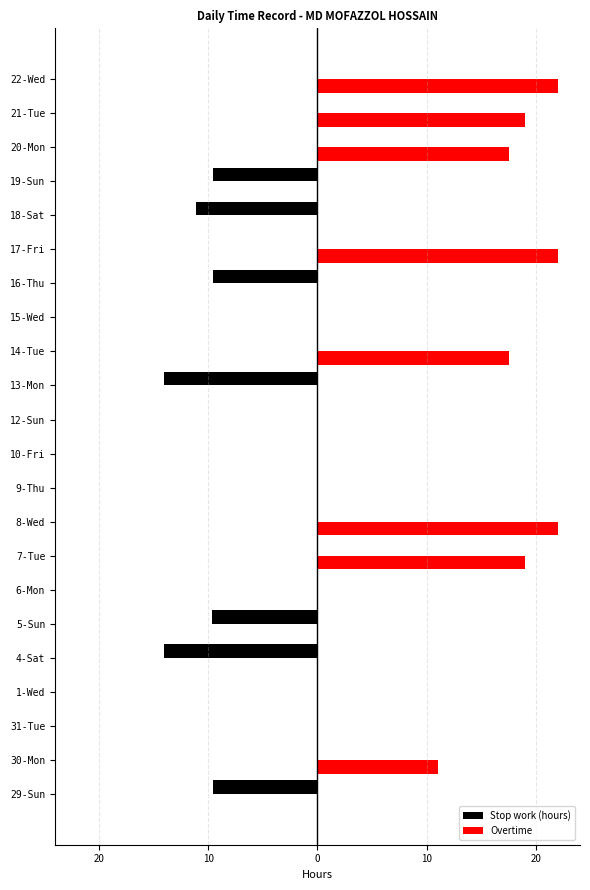

What are all the series names shown in the legend?

Stop work (hours), Overtime